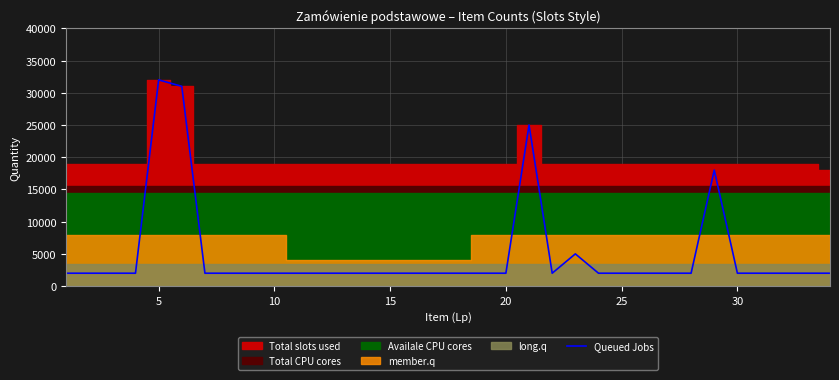

The value of Queued Jobs at 25 is 2000. True or false?

True